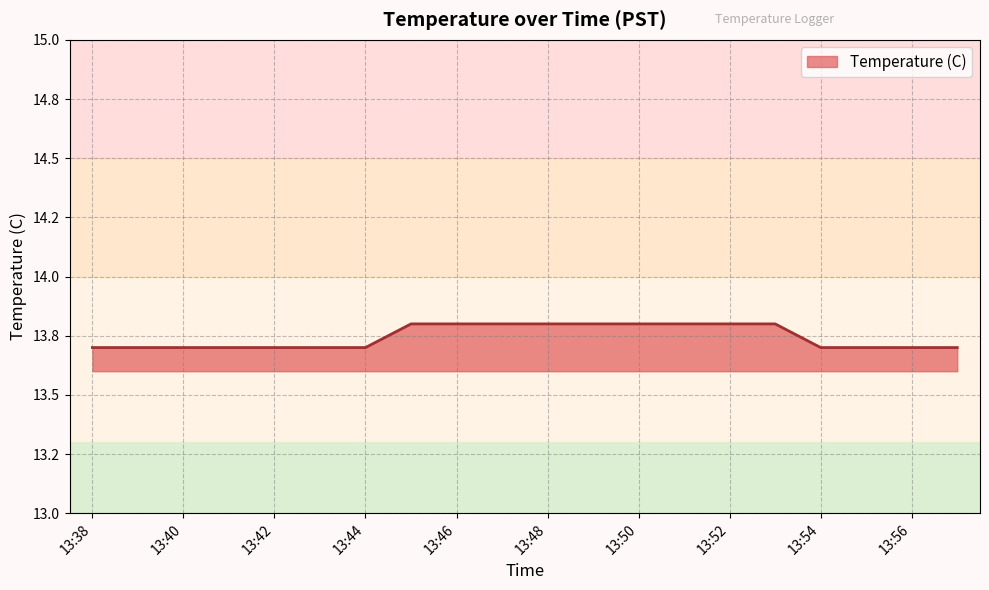

Does the chart display data point markers on the line(s)?

No